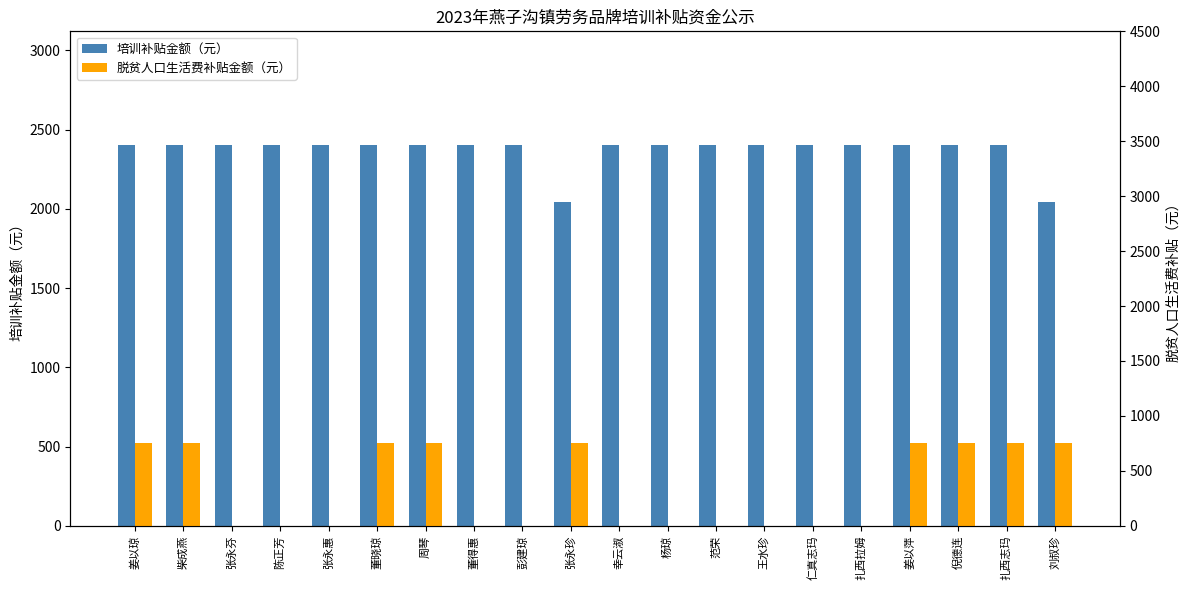

What is the average value of the 脱贫人口生活费补贴金额（元） series?

338